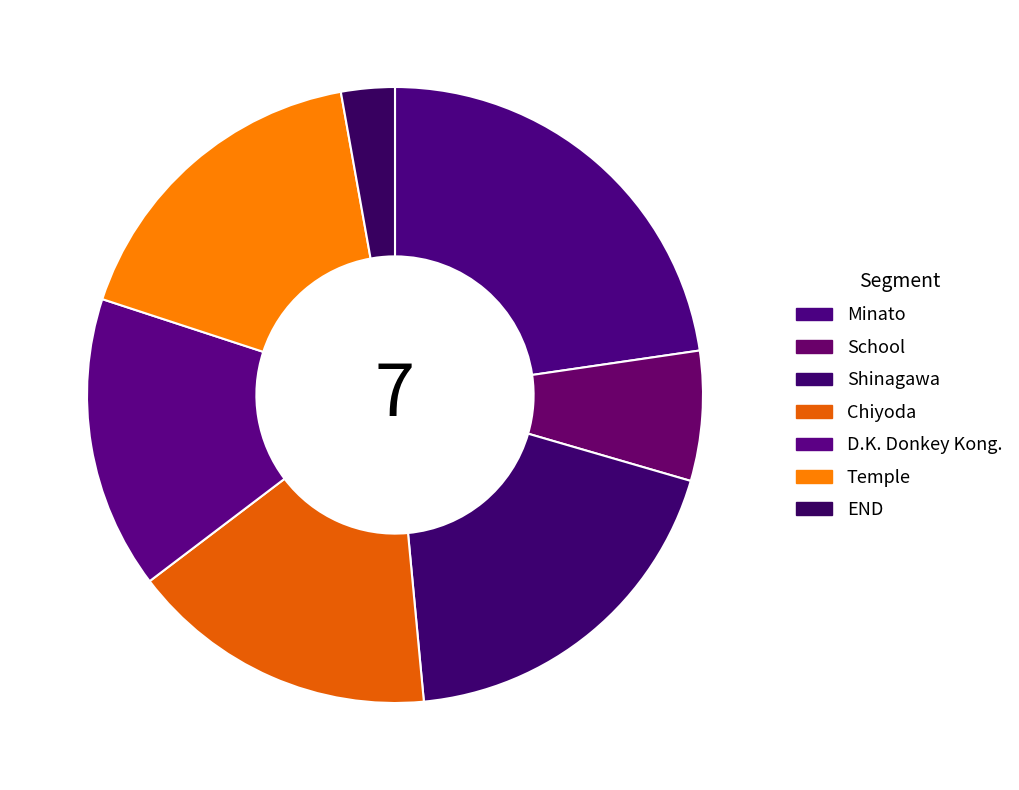

Is there any slice that represents more than half of the pie?

No